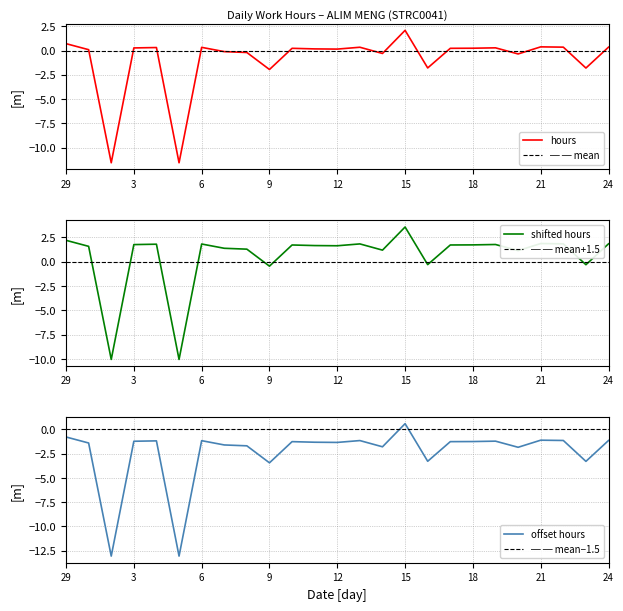

How many values are below zero?

9